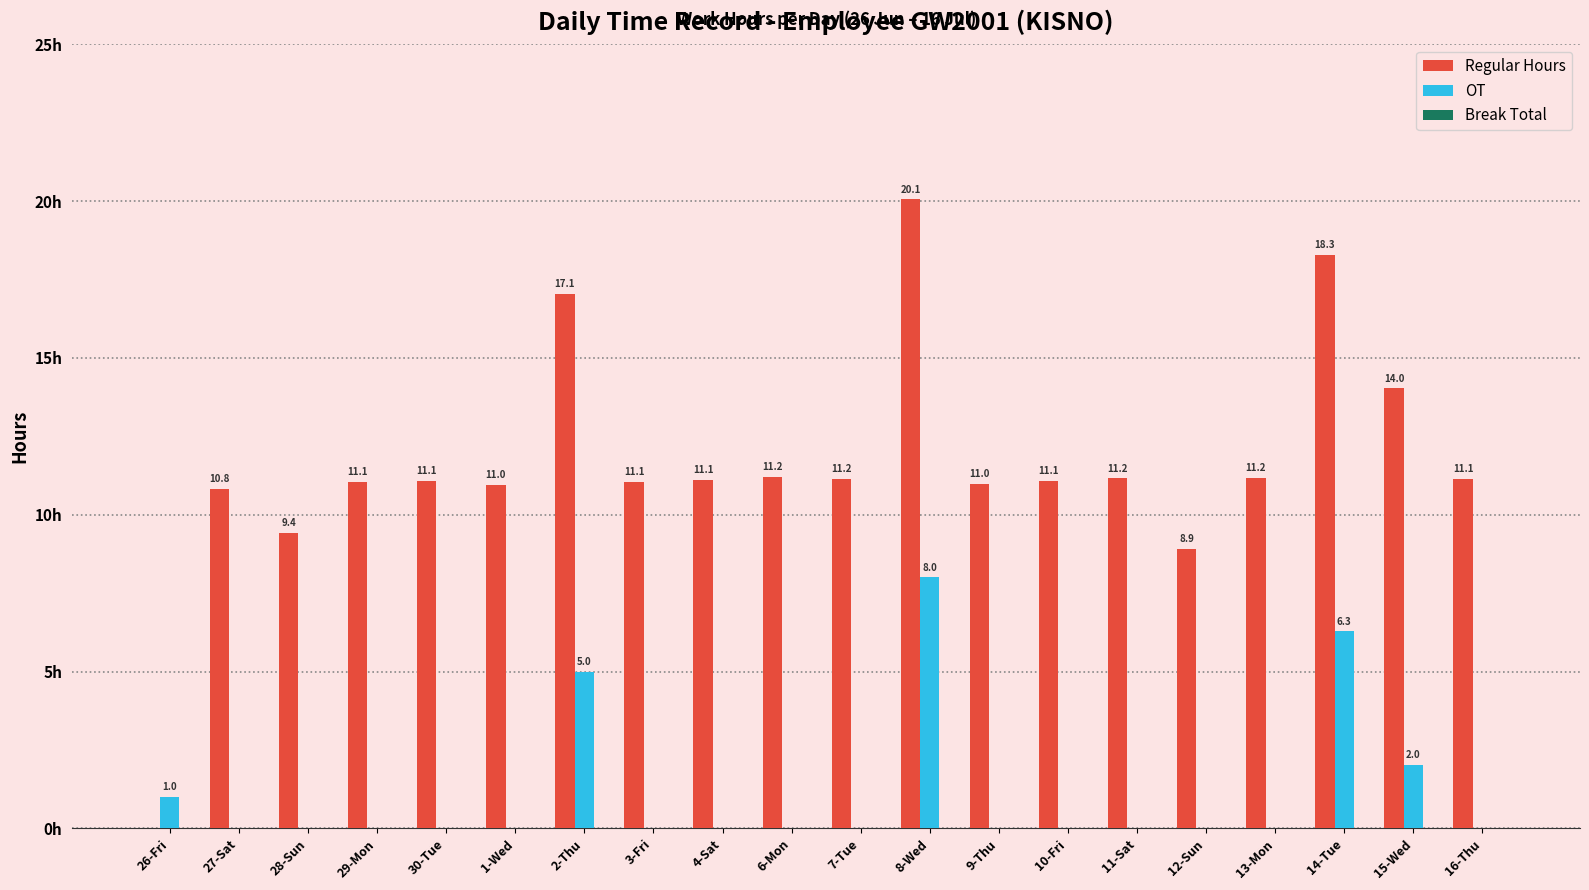

Is the value of Regular Hours at 13-Mon greater than the value of OT at 15-Wed?

Yes